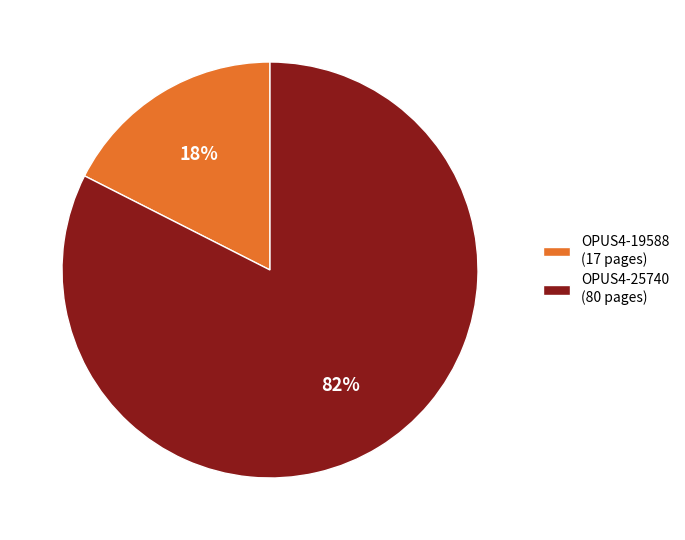

The OPUS4-19588 slice represents 29% of the pie. True or false?

False